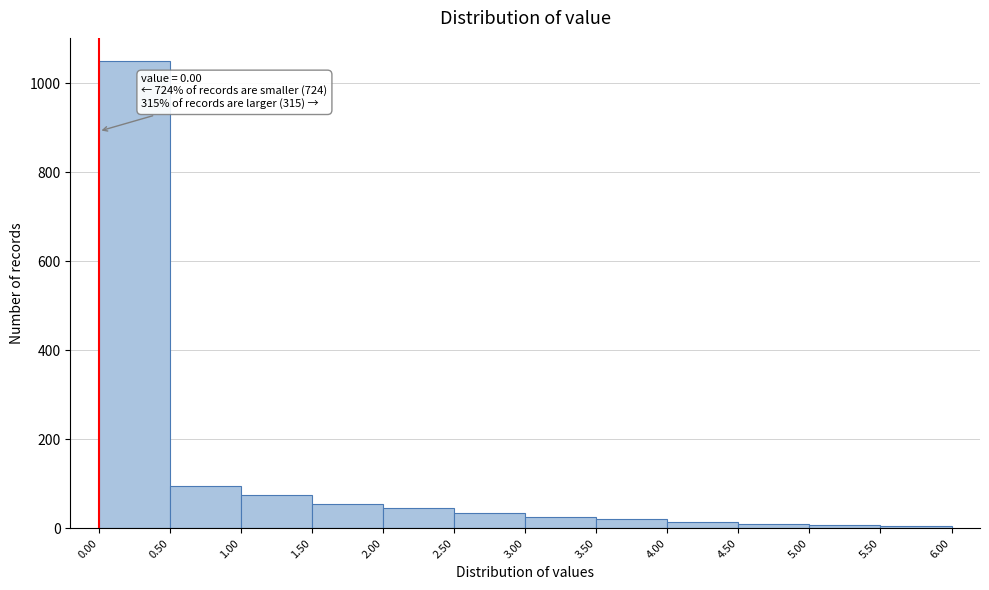

Over which range of the x-axis is the bar tallest?

0.00 to 0.50